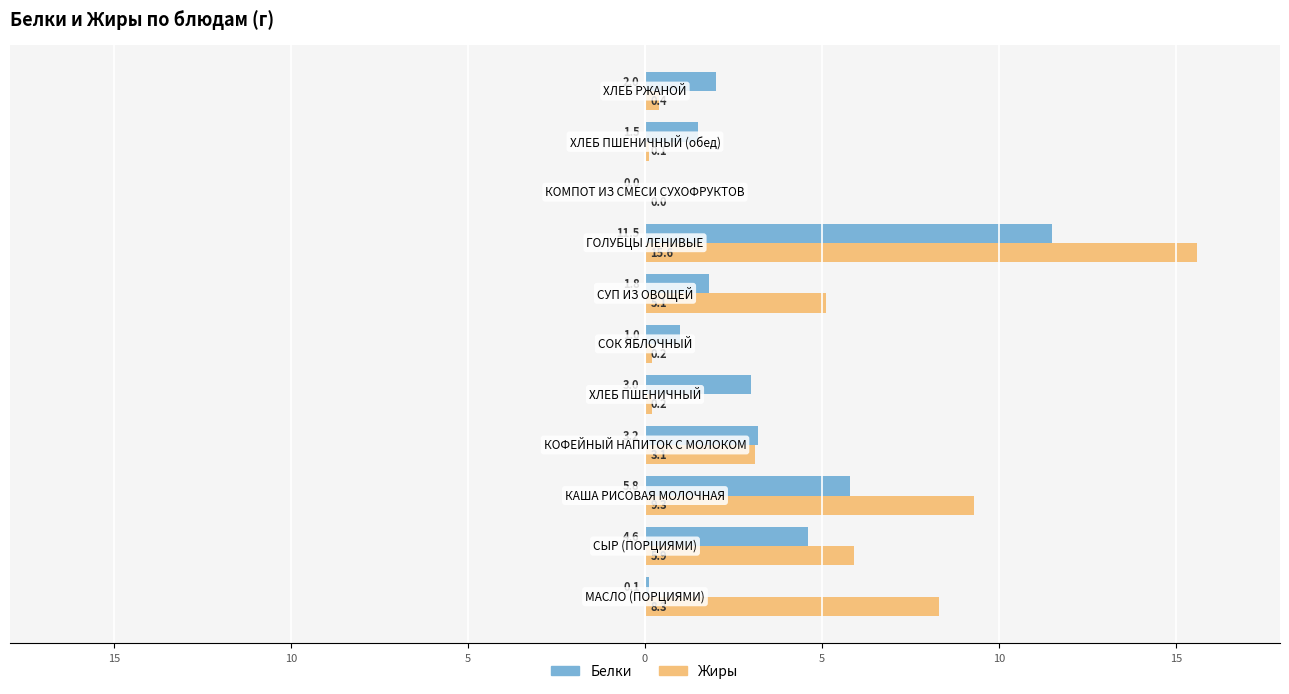

At how many categories does at least one series exceed 2?

7